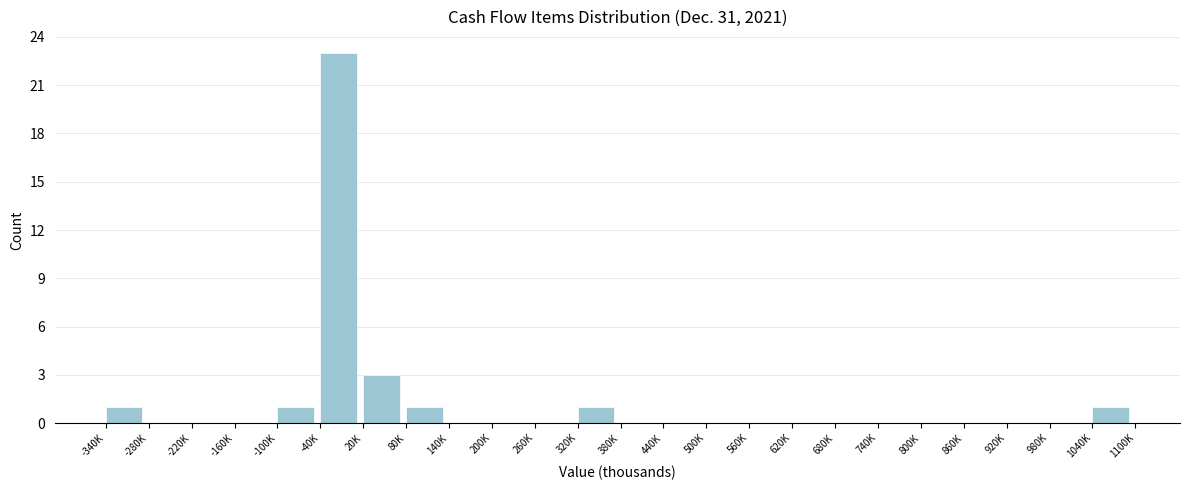

Reading right to left, extract all data points from this chart.

1040K=1	980K=0	920K=0	860K=0	800K=0	740K=0	680K=0	620K=0	560K=0	500K=0	440K=0	380K=0	320K=1	260K=0	200K=0	140K=0	80K=1	20K=3	-40K=23	-100K=1	-160K=0	-220K=0	-280K=0	-340K=1